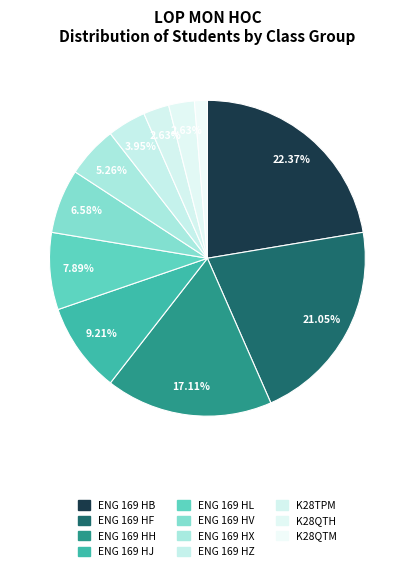

Count the number of slices in the pie.

11